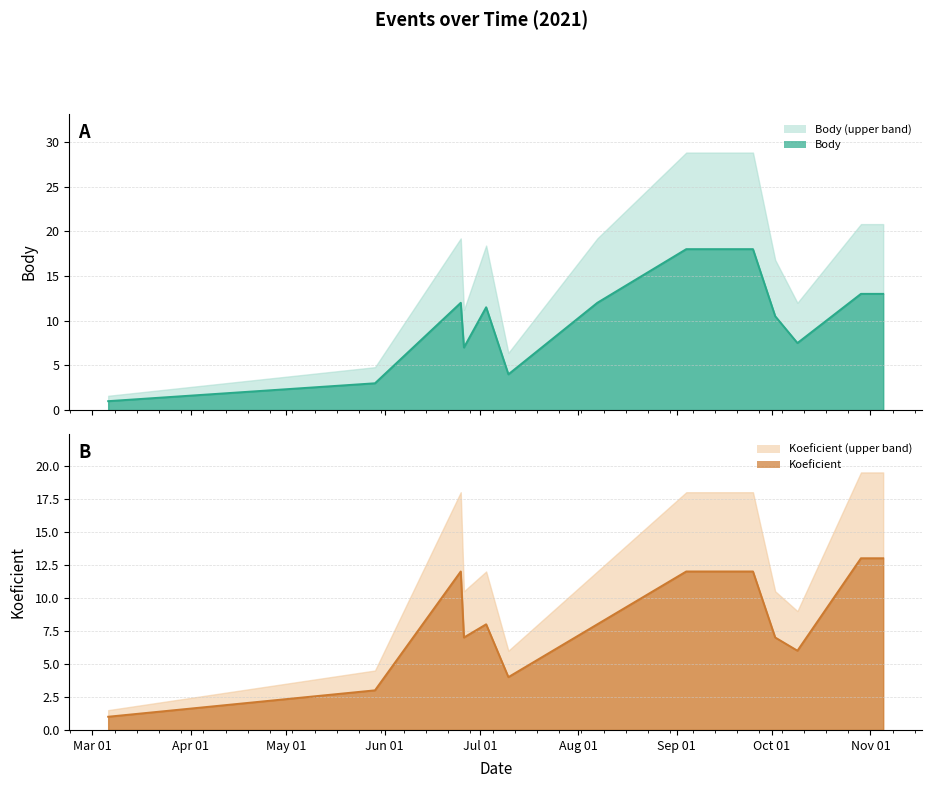

Rank the series by their average value, from lowest to highest.

Koeficient, Body